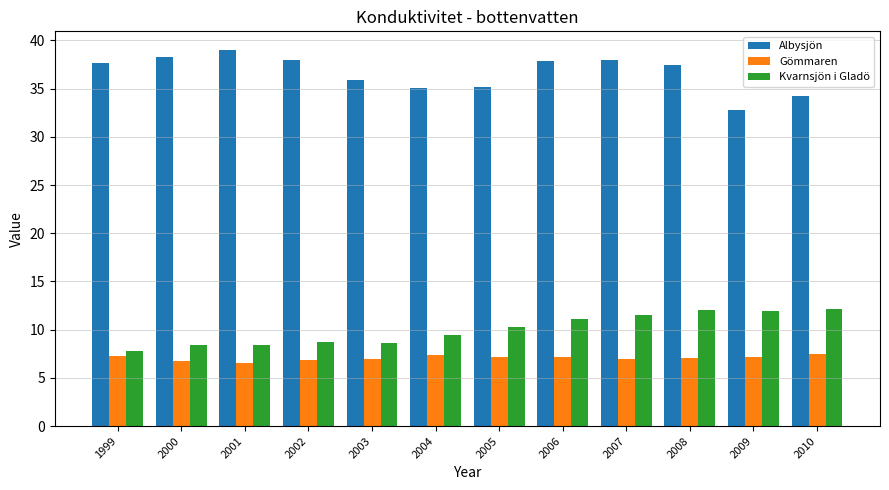

What is the difference between the Gömmaren values at 2000 and 2010?

0.8